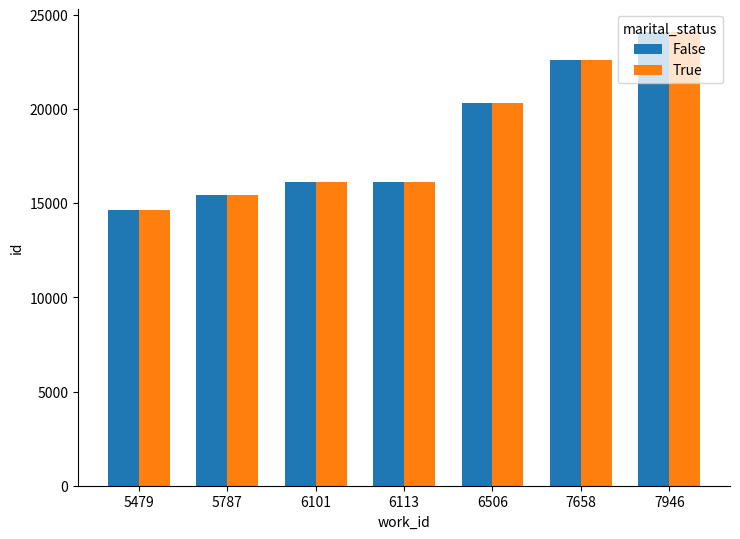

At which category is the sum across all series the highest?

7946